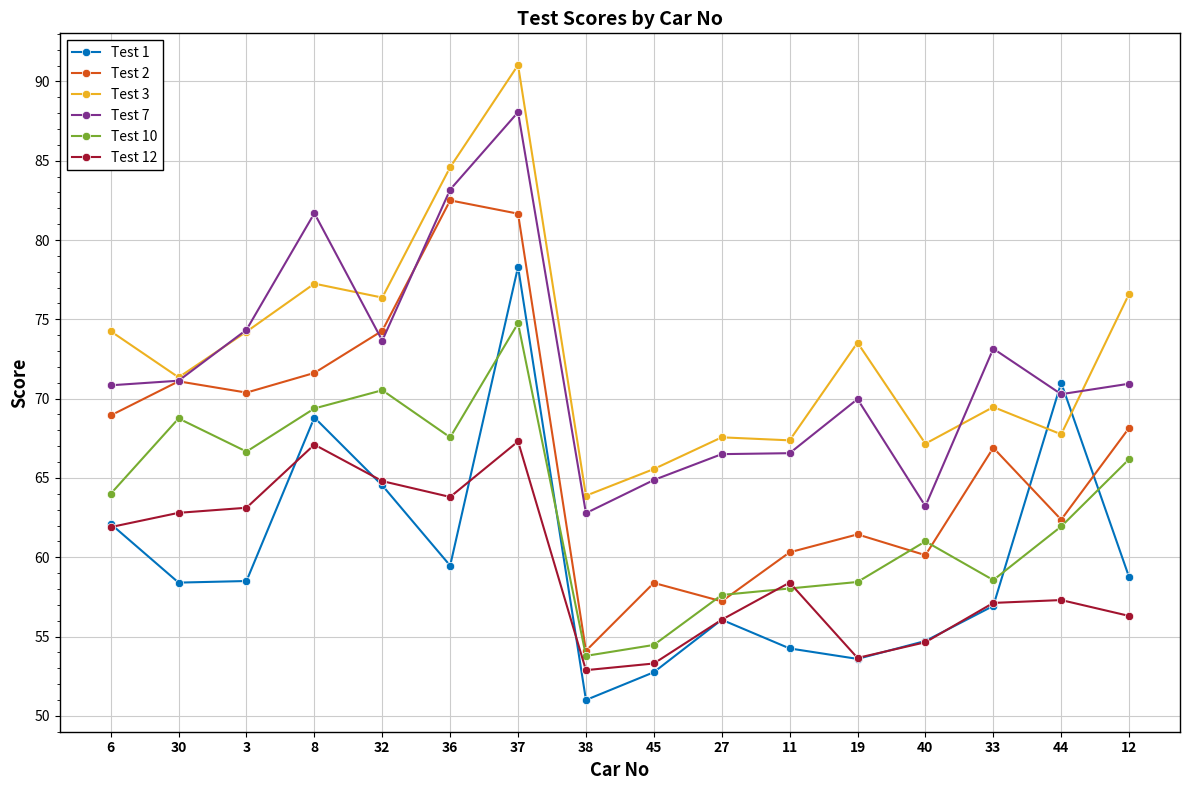

How many lines are shown in the chart?

6